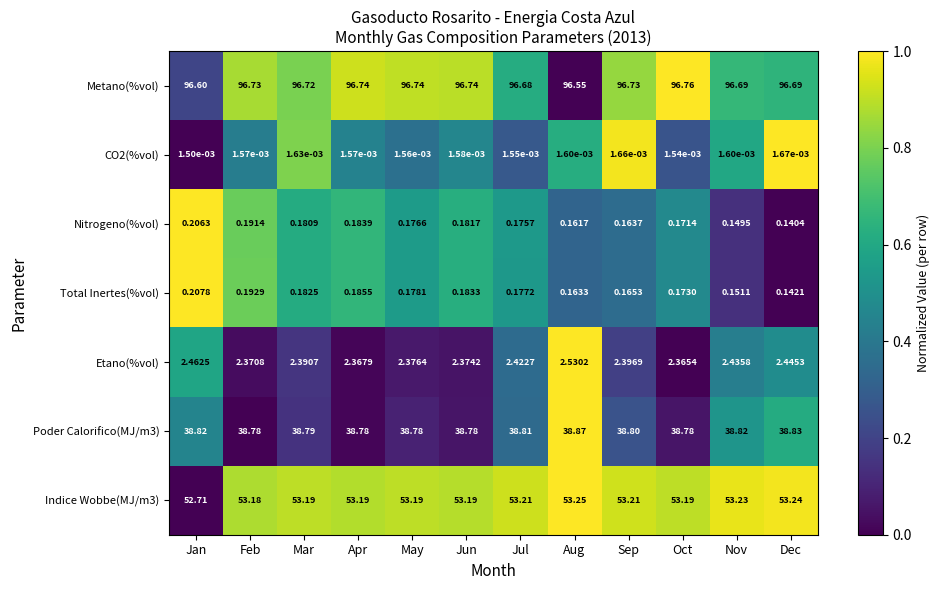

List the series in order of their peak value, highest first.

Metano(%vol), Indice Wobbe(MJ/m3), Poder Calorifico(MJ/m3), Etano(%vol), Total Inertes(%vol), Nitrogeno(%vol), CO2(%vol)